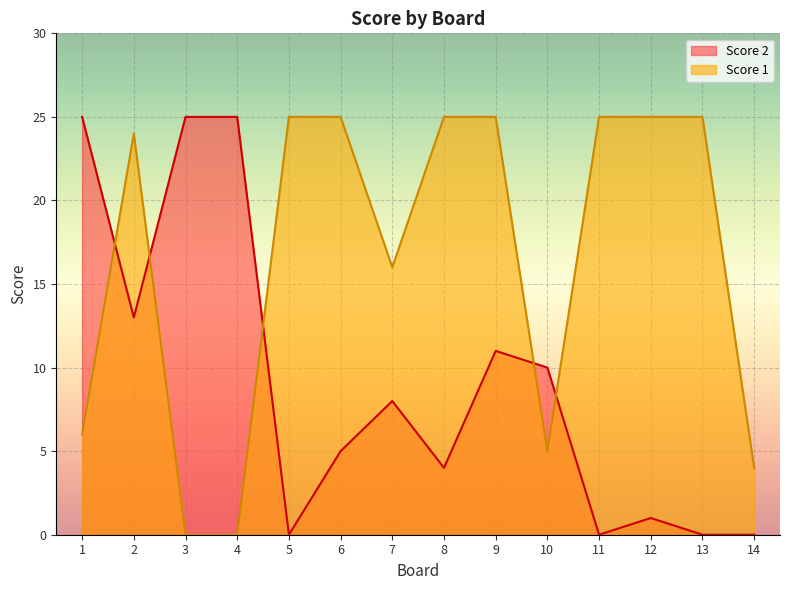

Which label corresponds to the smallest value in the chart?

5